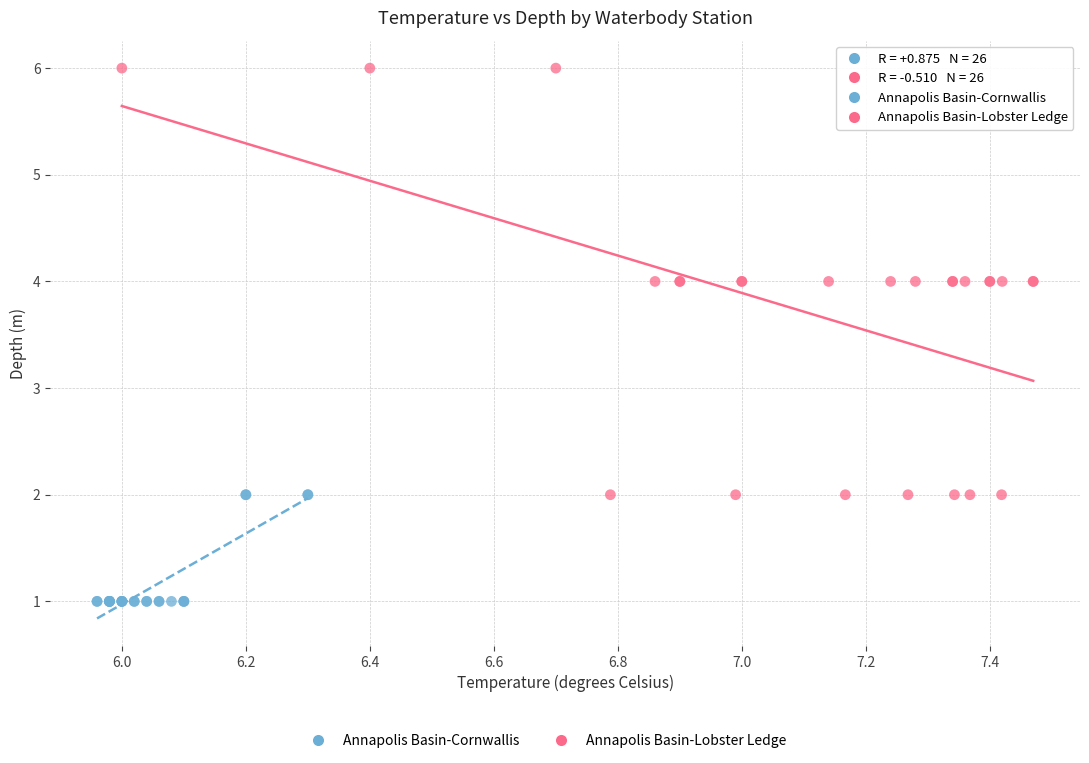

Which series reaches the minimum Y coordinate?

Annapolis Basin-Cornwallis